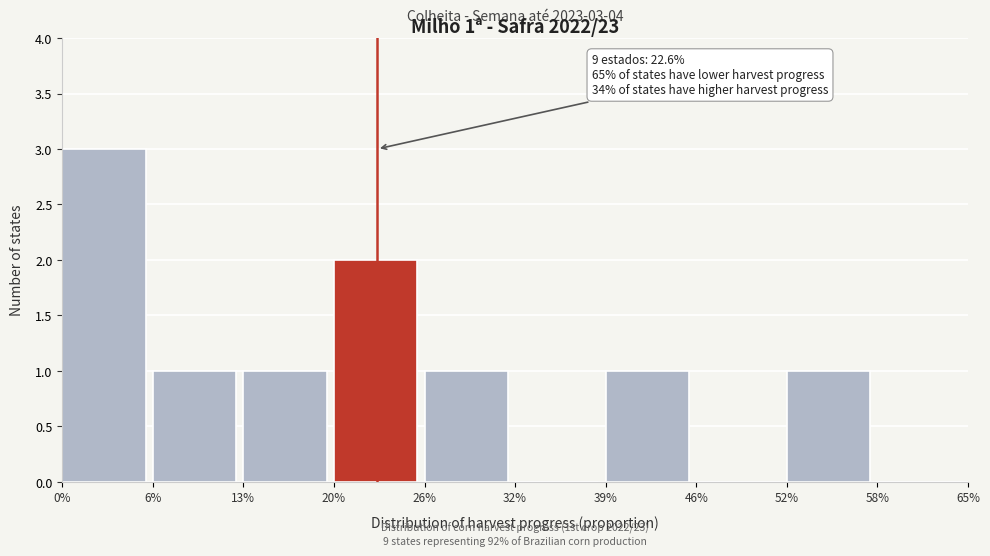

Reading left to right, list all the values displayed in this chart.

0%=3	6%=1	13%=1	20%=2	26%=1	32%=0	39%=1	46%=0	52%=1	58%=0